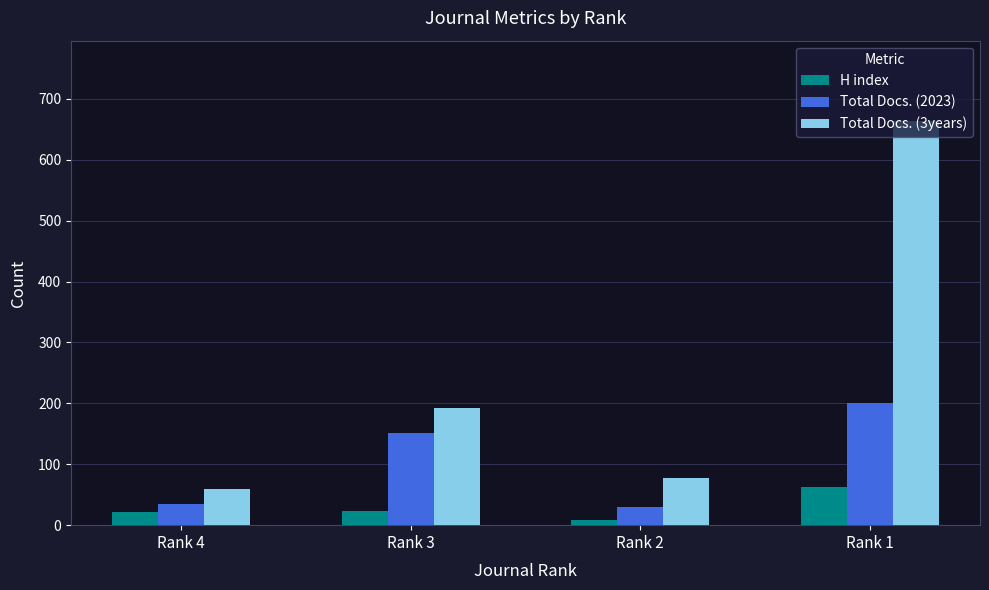

What is the sum of the Total Docs. (2023) values at Rank 2 and Rank 1?

230